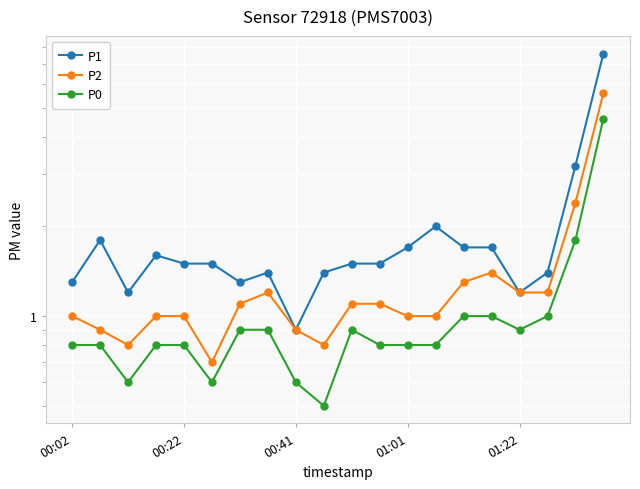

At how many categories does at least one series exceed 1?

19